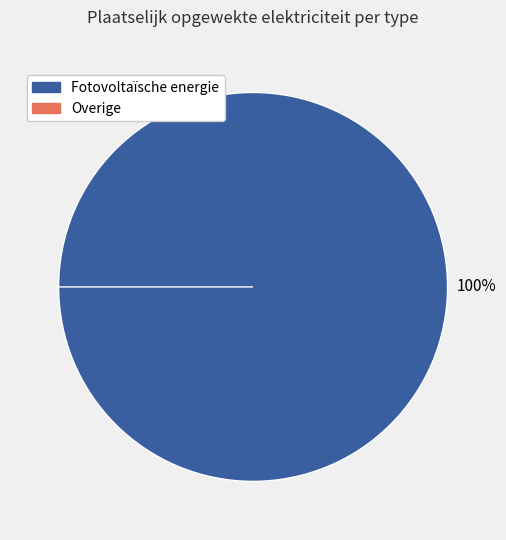

What is the change in value from Fotovoltaïsche energie to Overige?

-1946.1